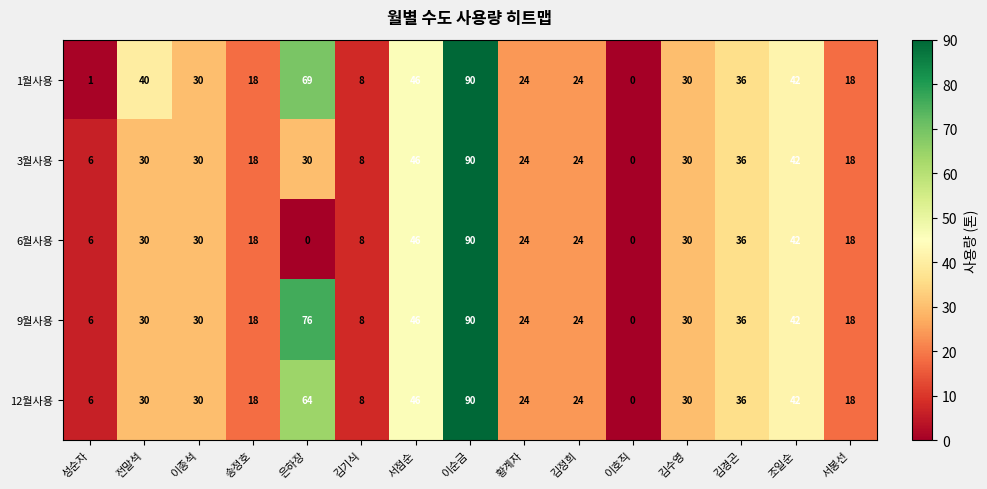

Is it true that 3월사용 equals 24 at 서봉선?

False